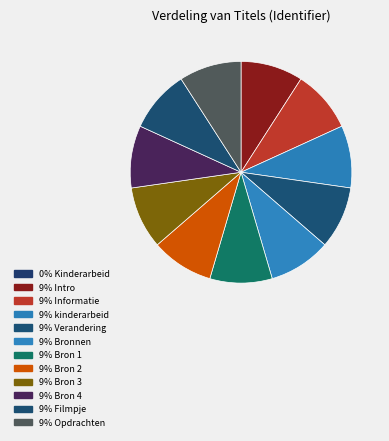

To the nearest percent, what is the average slice percentage?

8%